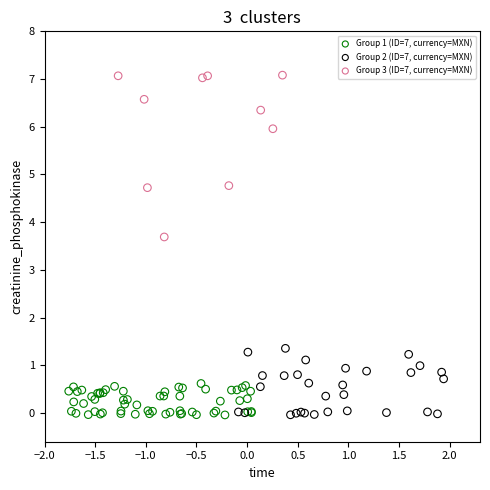

Which series has the widest spread of Y values?

Group 3 (ID=7, currency=MXN)